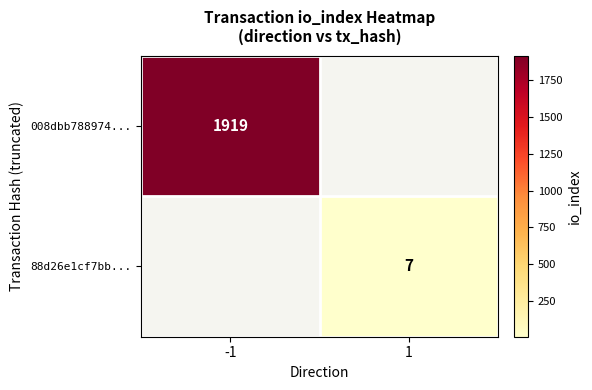

The value of 008dbb788974... at -1 is 1919. True or false?

True